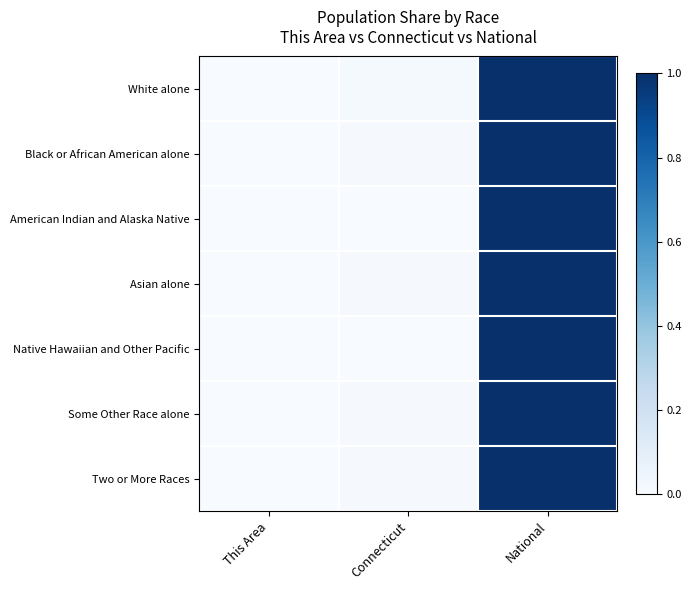

Between This Area and Connecticut, which is larger?

Connecticut